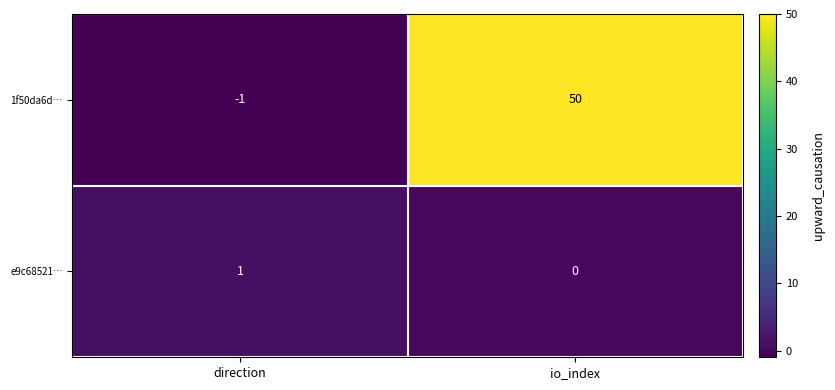

What is the sum of the 1f50da6d… values at direction and io_index?

49